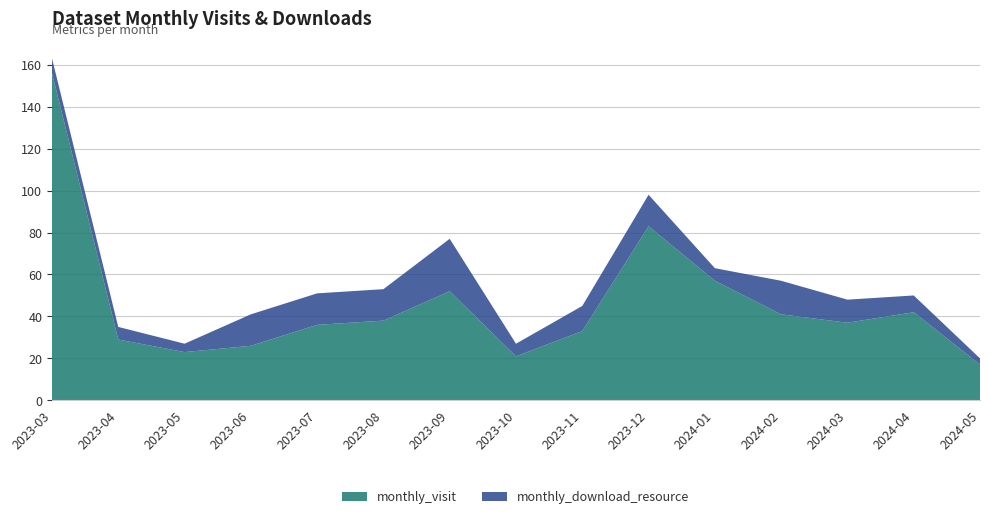

Reading right to left, what are all the values shown in this chart?

monthly_visit: 17	42	37	41	57	83	33	21	52	38	36	26	23	29	156
monthly_download_resource: 3	8	11	16	6	15	12	6	25	15	15	15	4	6	7